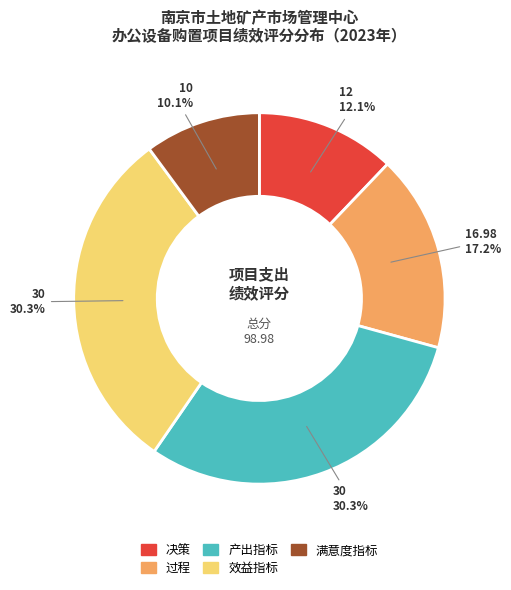

To the nearest percent, what is the difference between the largest and smallest slice percentages?

20%